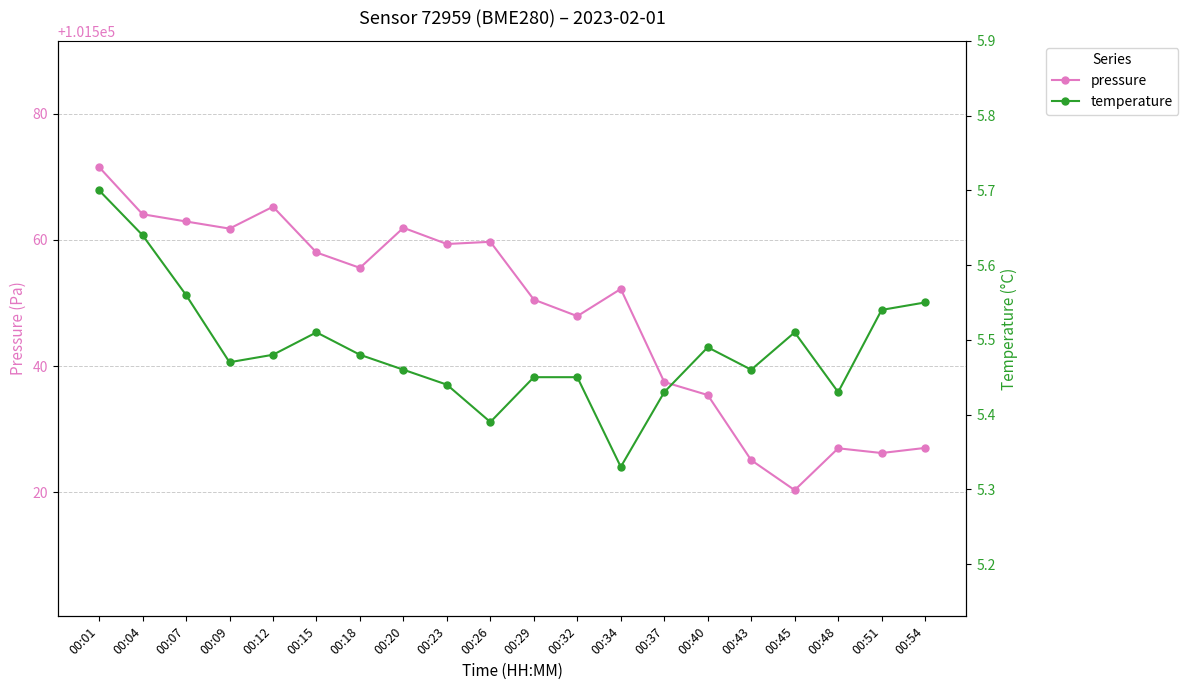

Reading left to right, list all the values displayed in this chart.

pressure: 00:01=101571.5	00:04=101564.1	00:07=101562.9	00:09=101561.8	00:12=101565.2	00:15=101558.0	00:18=101555.6	00:20=101561.9	00:23=101559.3	00:26=101559.7	00:29=101550.5	00:32=101547.9	00:34=101552.2	00:37=101537.5	00:40=101535.4	00:43=101525.1	00:45=101520.3	00:48=101527.0	00:51=101526.2	00:54=101527.0
temperature: 00:01=5.7	00:04=5.6	00:07=5.6	00:09=5.5	00:12=5.5	00:15=5.5	00:18=5.5	00:20=5.5	00:23=5.4	00:26=5.4	00:29=5.5	00:32=5.5	00:34=5.3	00:37=5.4	00:40=5.5	00:43=5.5	00:45=5.5	00:48=5.4	00:51=5.5	00:54=5.5